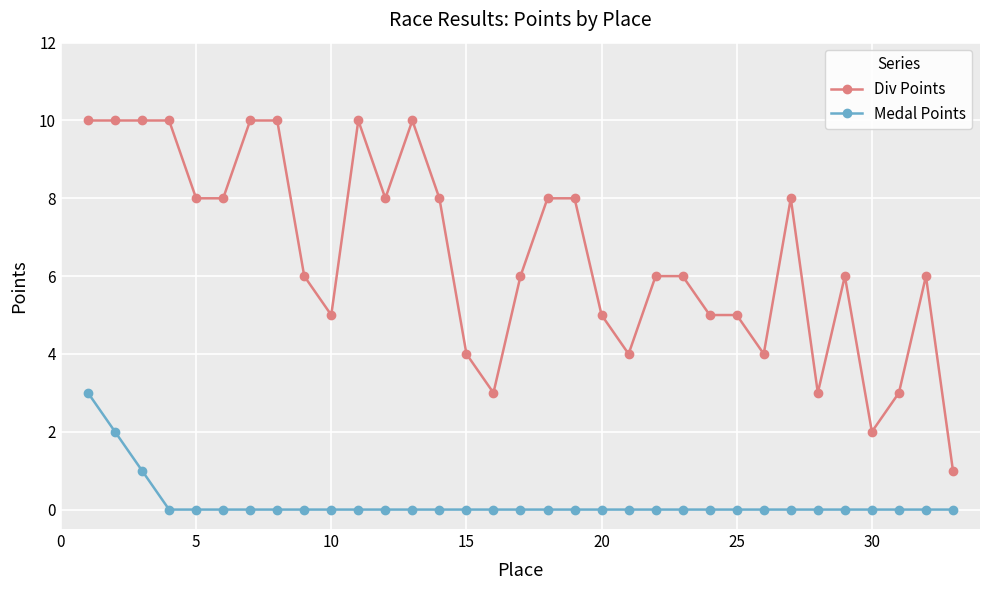

How many distinct data groups are displayed?

2